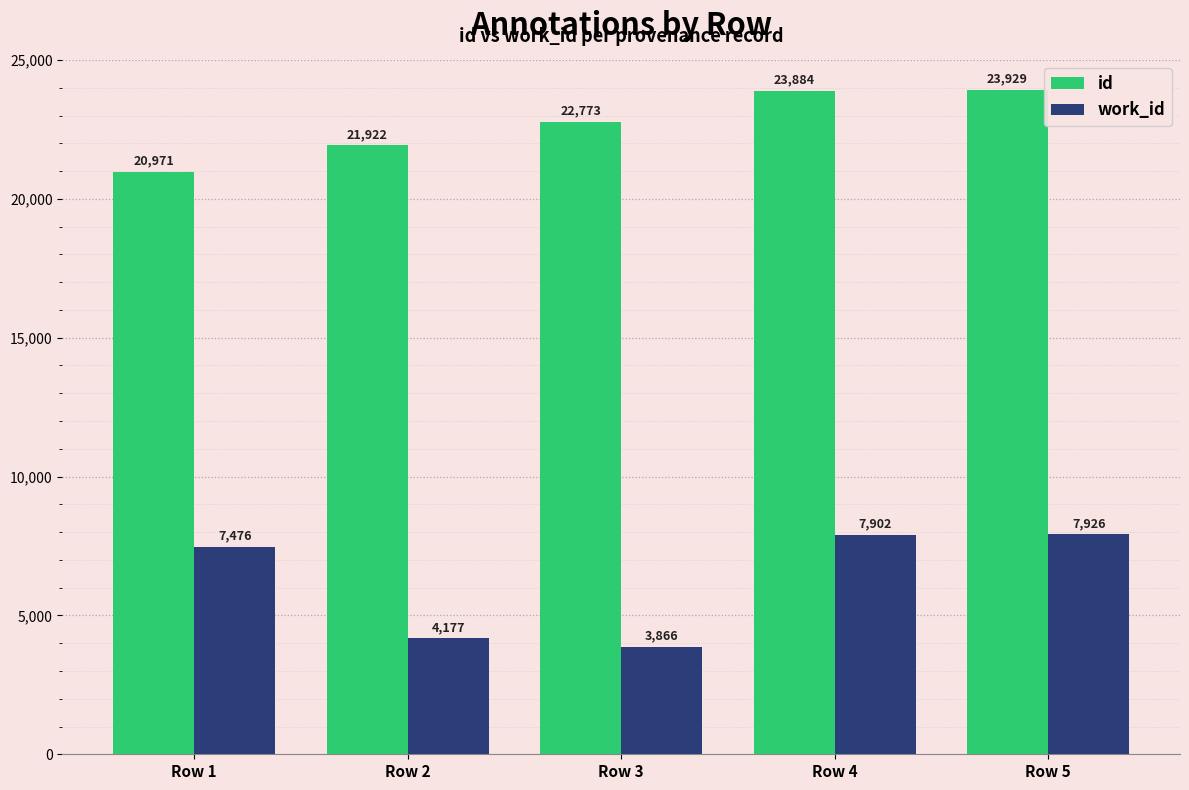

Are the bars grouped side by side (vs. stacked)?

Yes